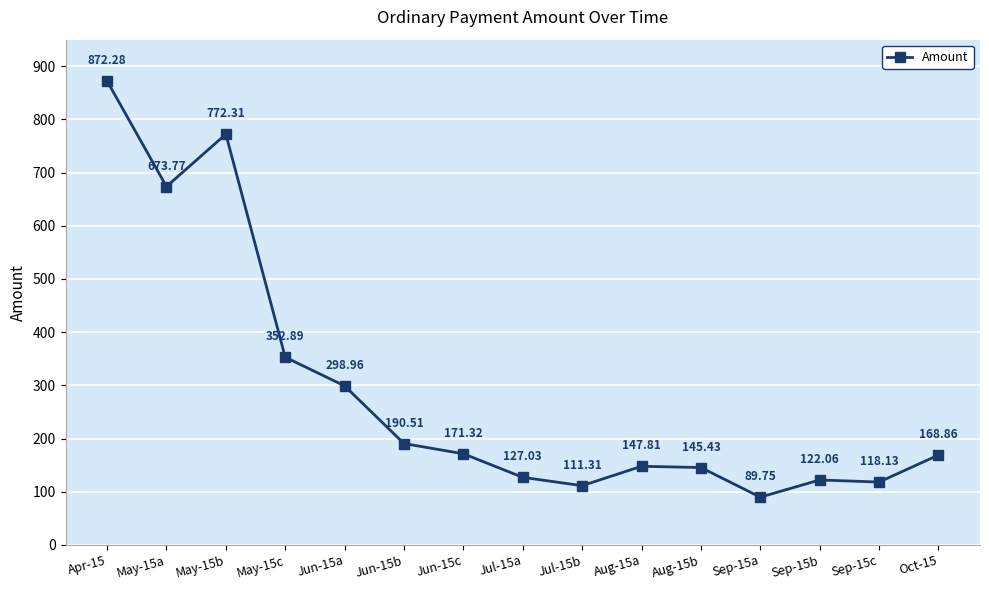

What is the change in value from May-15b to Sep-15c?

-654.2